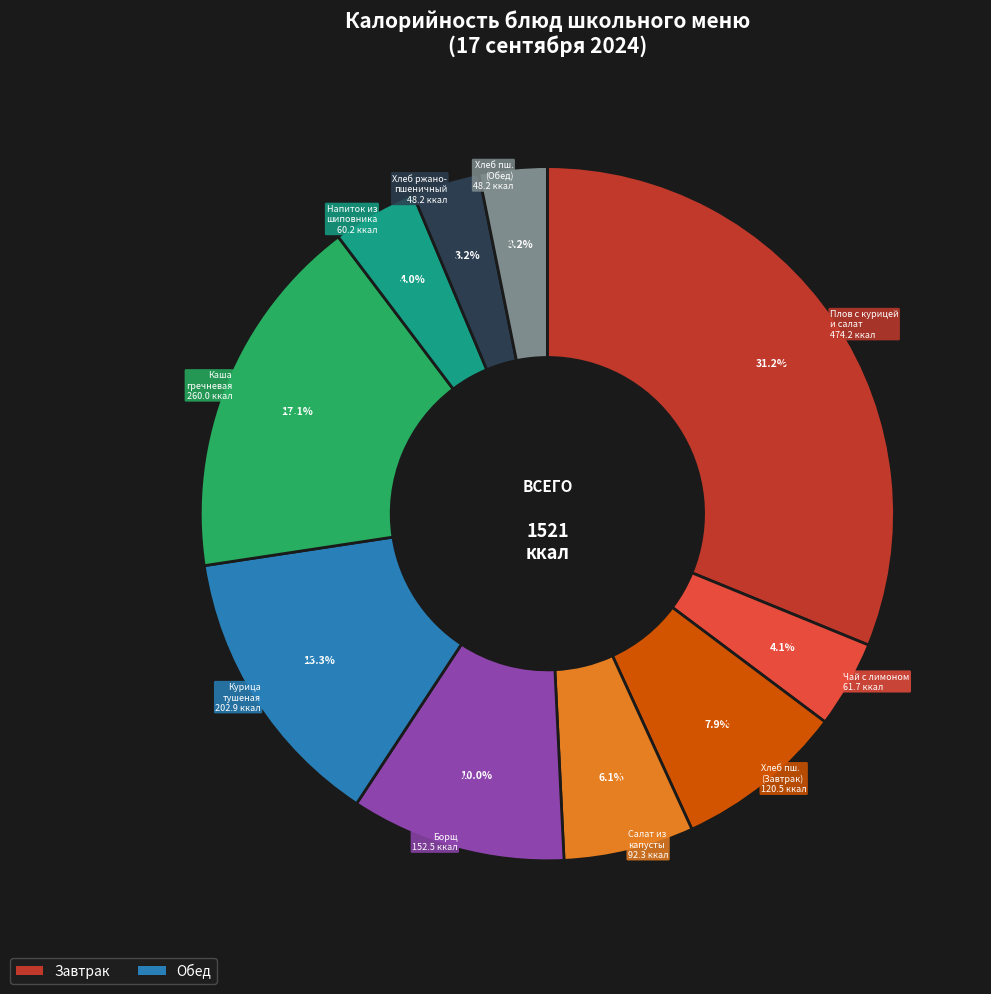

How many segments does this pie chart have?

10